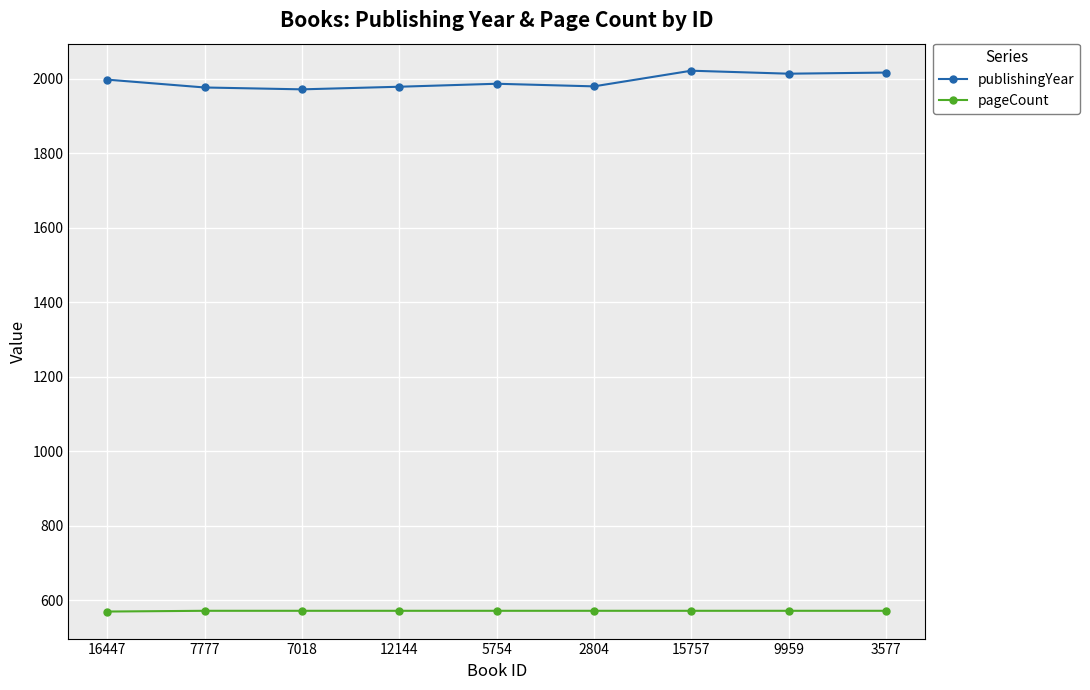

What is the greatest value displayed?

2021